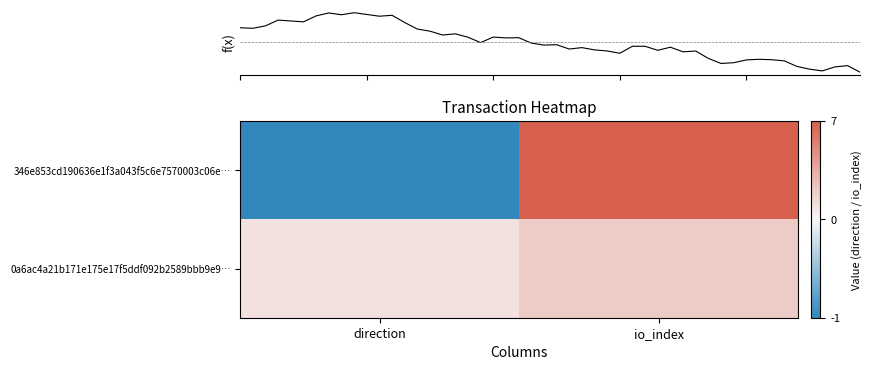

What value does the 346e853cd190636e1f3a043f5c6e7570003c06e… series have at direction?

-1